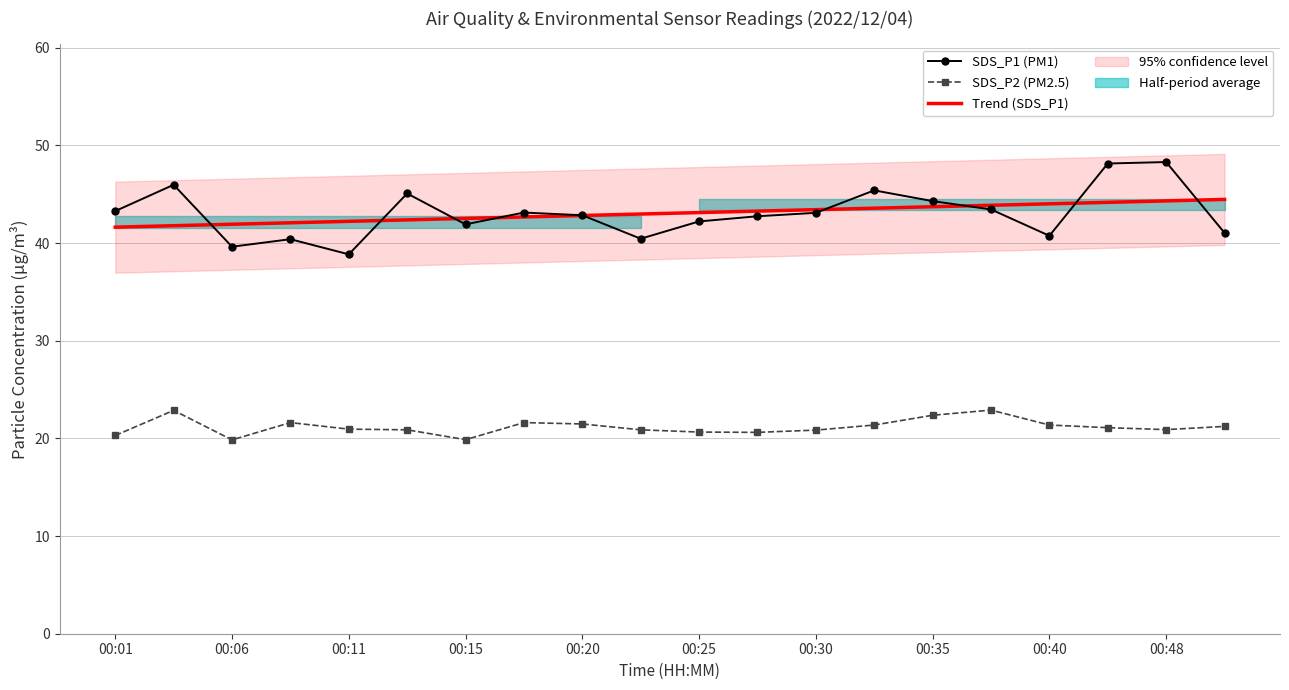

True or false: SDS_P2 has a value of 21.1 at 00:42.

True